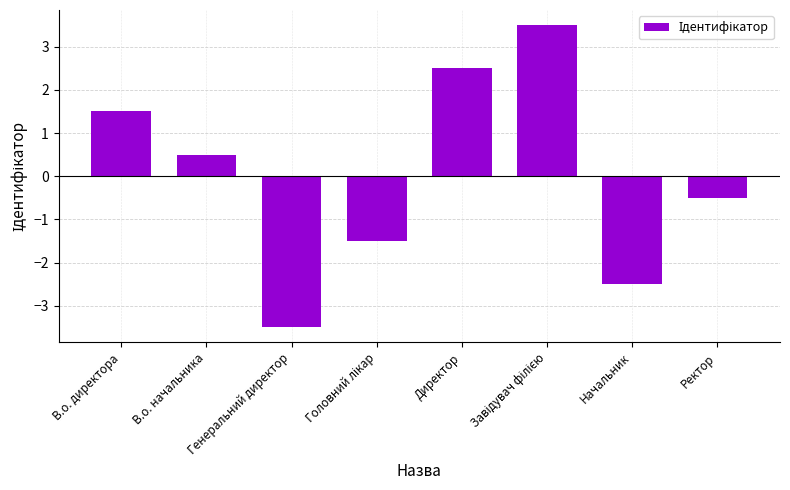

What is the label of the 2nd bar from the right?

Начальник